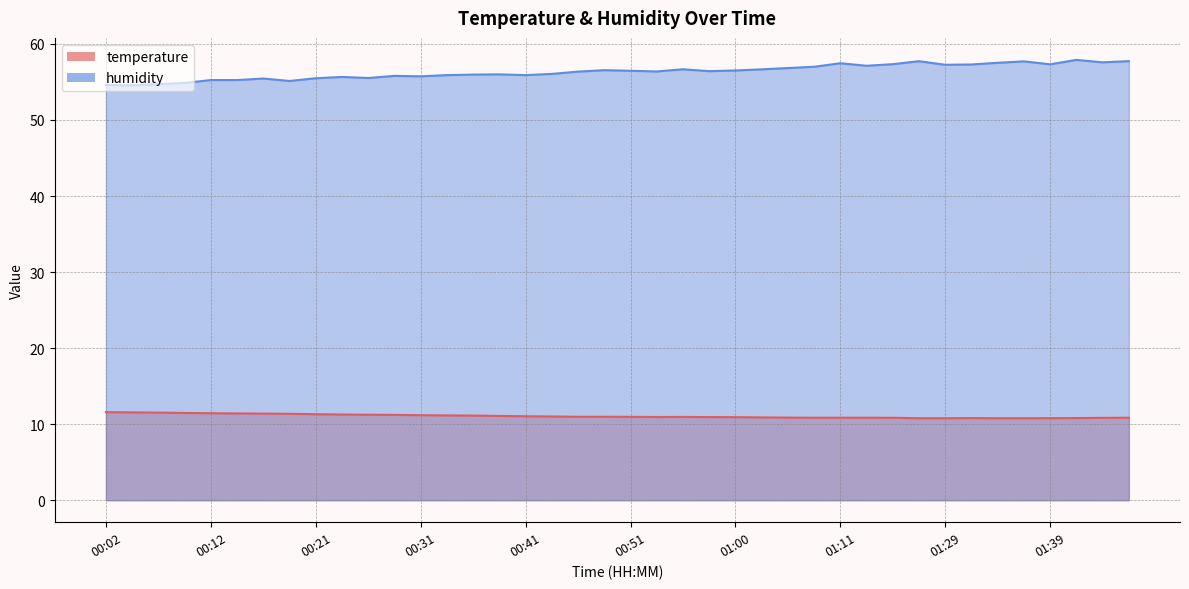

Rank the series by their average value, from highest to lowest.

humidity, temperature